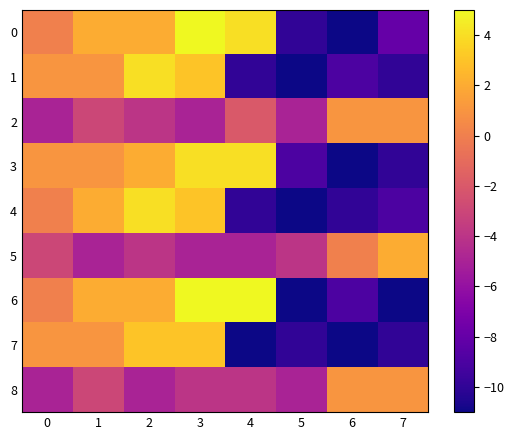

At which category is the sum across all series the highest?

3